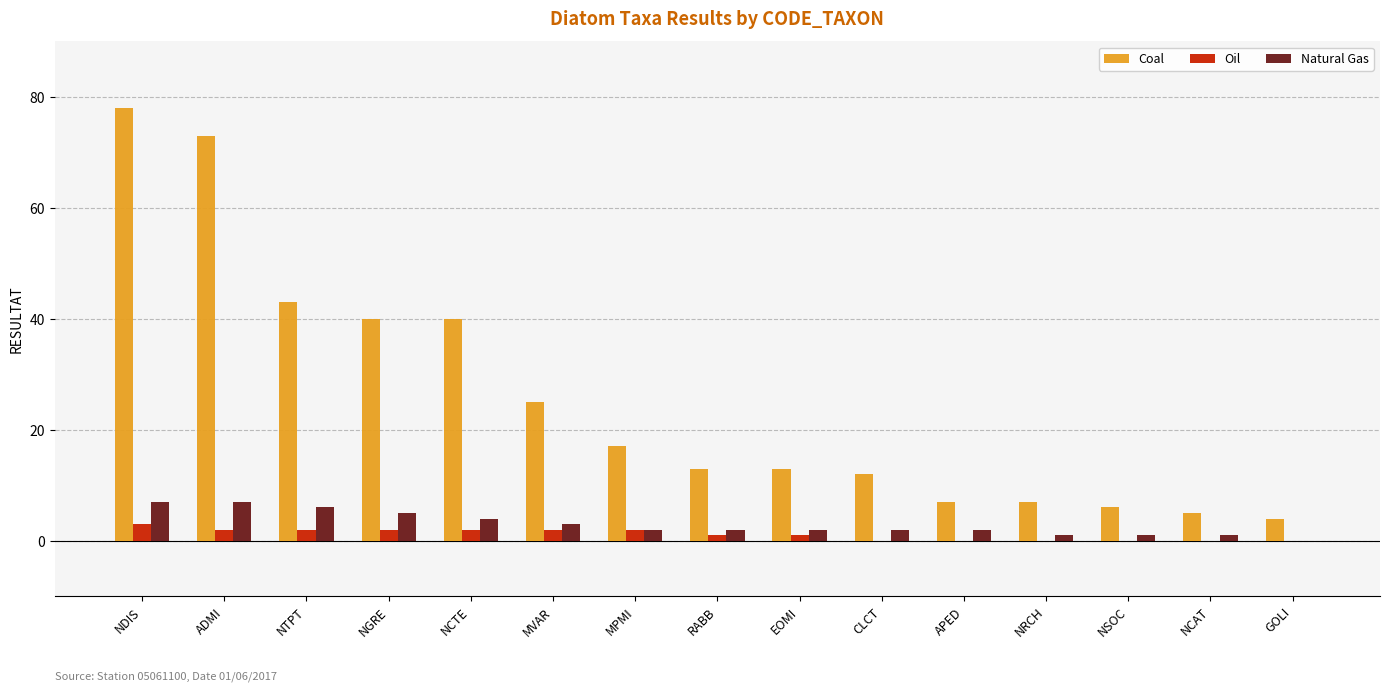

At which category is the sum across all series the highest?

NDIS